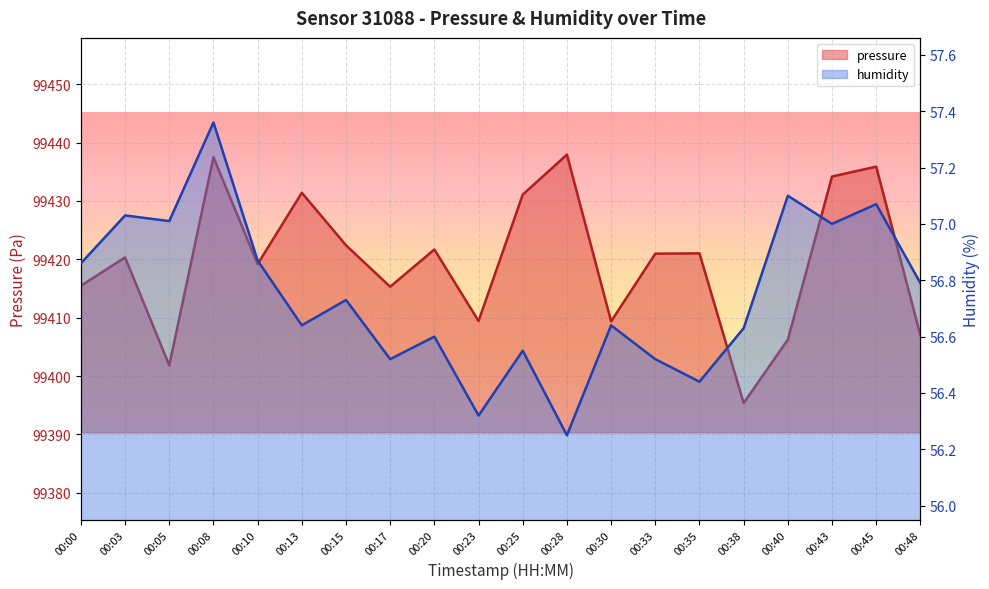

How many data points in pressure are above 99420?

11